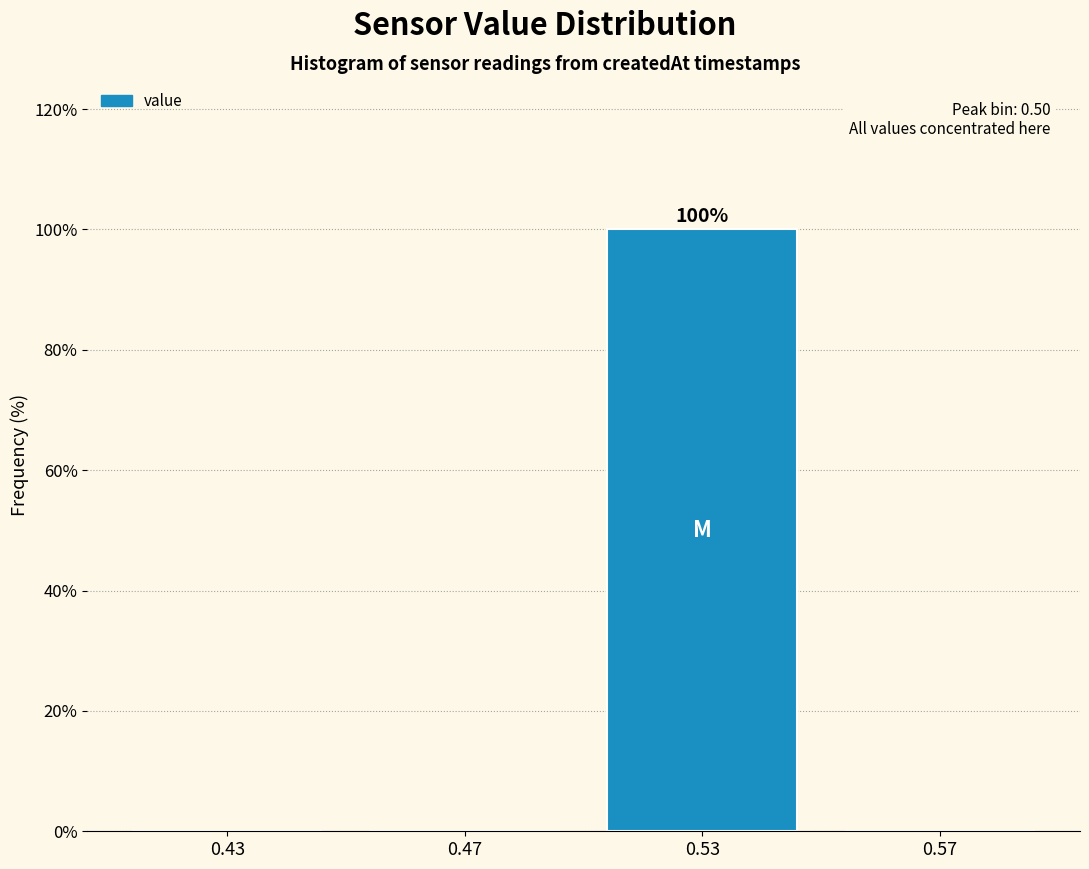

Reading left to right, transcribe all the data shown in this chart.

0.43=0	0.47=0	0.53=100	0.57=0